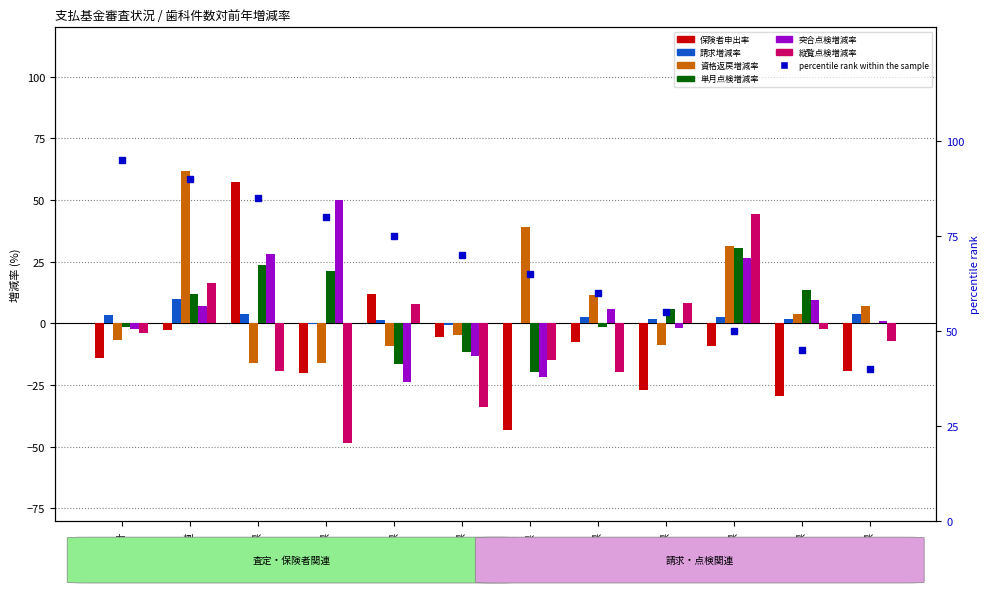

How many distinct data groups are displayed?

6